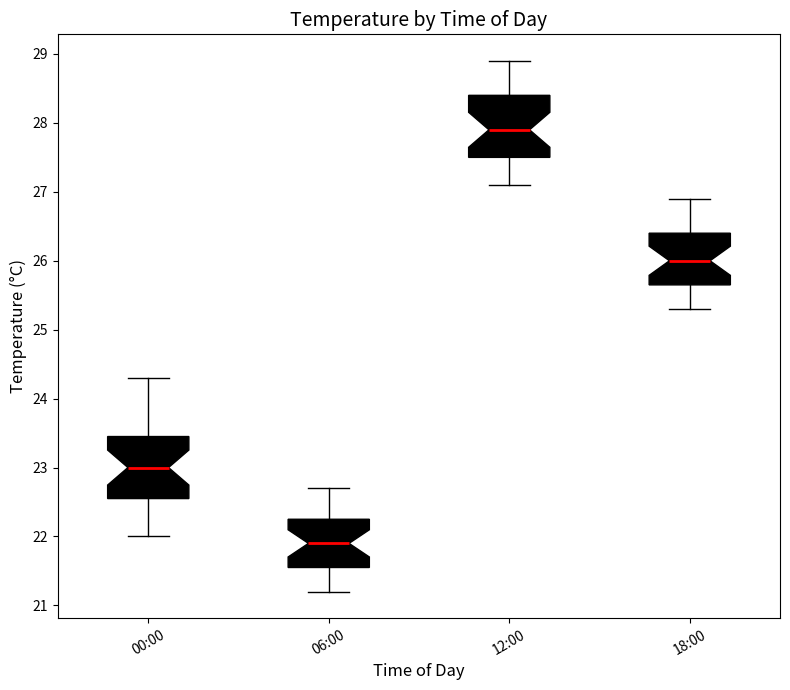

Reading left to right, transcribe this box plot: for each box, give where its median line is, the range the box spans, and where its two whiskers end, as read against the y-axis. The values are not printed on the chart, so give them approximately, as read against the axis.

00:00: median 23.0, box 22.6 to 23.5, whiskers 22.0 to 24.3
06:00: median 21.9, box 21.6 to 22.3, whiskers 21.2 to 22.7
12:00: median 27.9, box 27.5 to 28.4, whiskers 27.1 to 28.9
18:00: median 26.0, box 25.7 to 26.4, whiskers 25.3 to 26.9